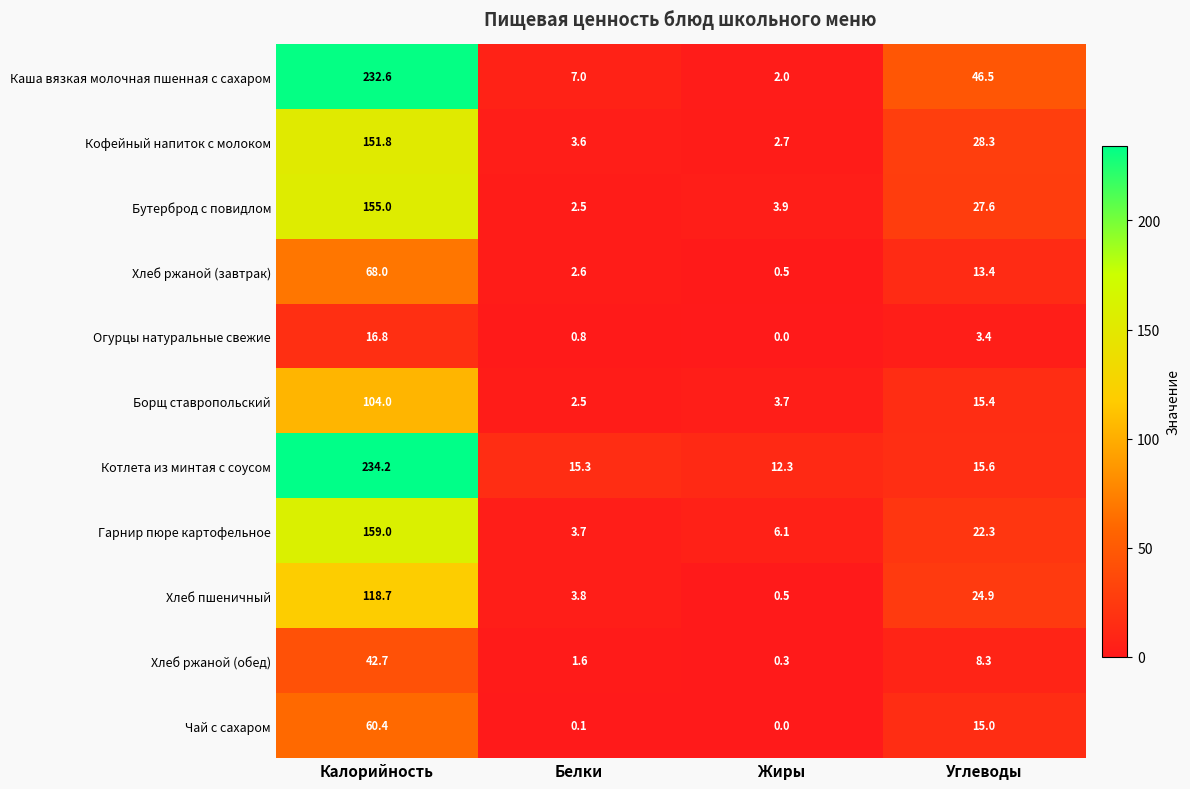

Is it true that Хлеб ржаной (завтрак) equals 44.3 at Калорийность?

False